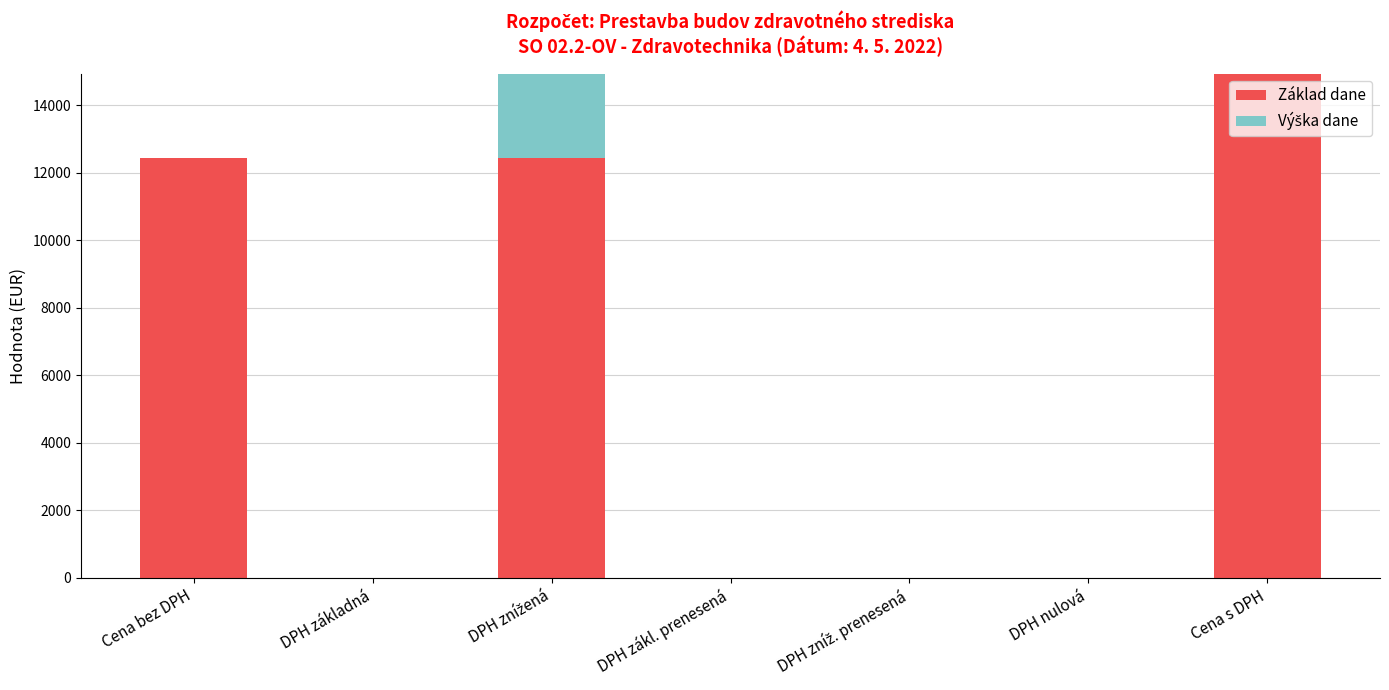

How many distinct data groups are displayed?

2